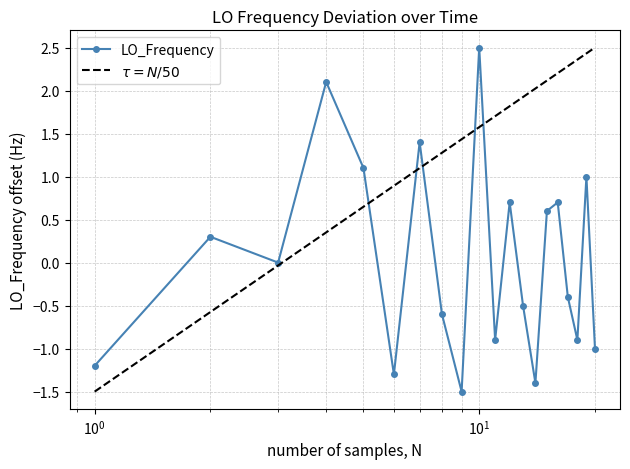

What is the highest value of the LO_Frequency series?

2.5